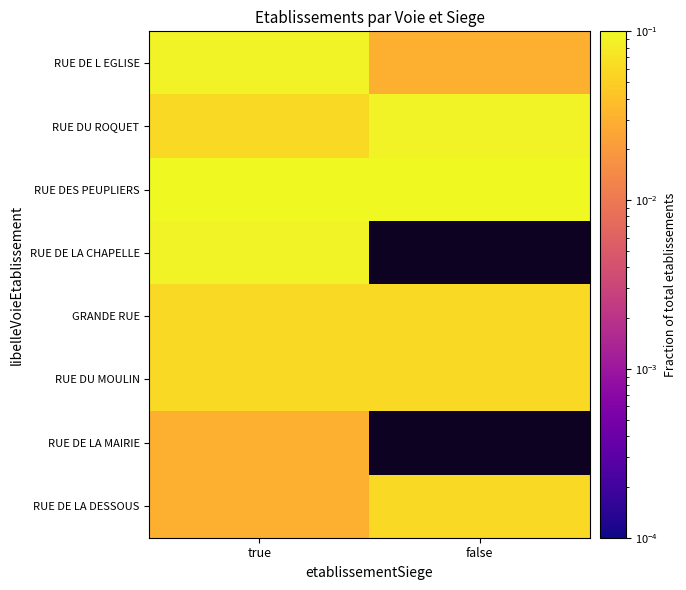

Count the number of categories in the chart.

2